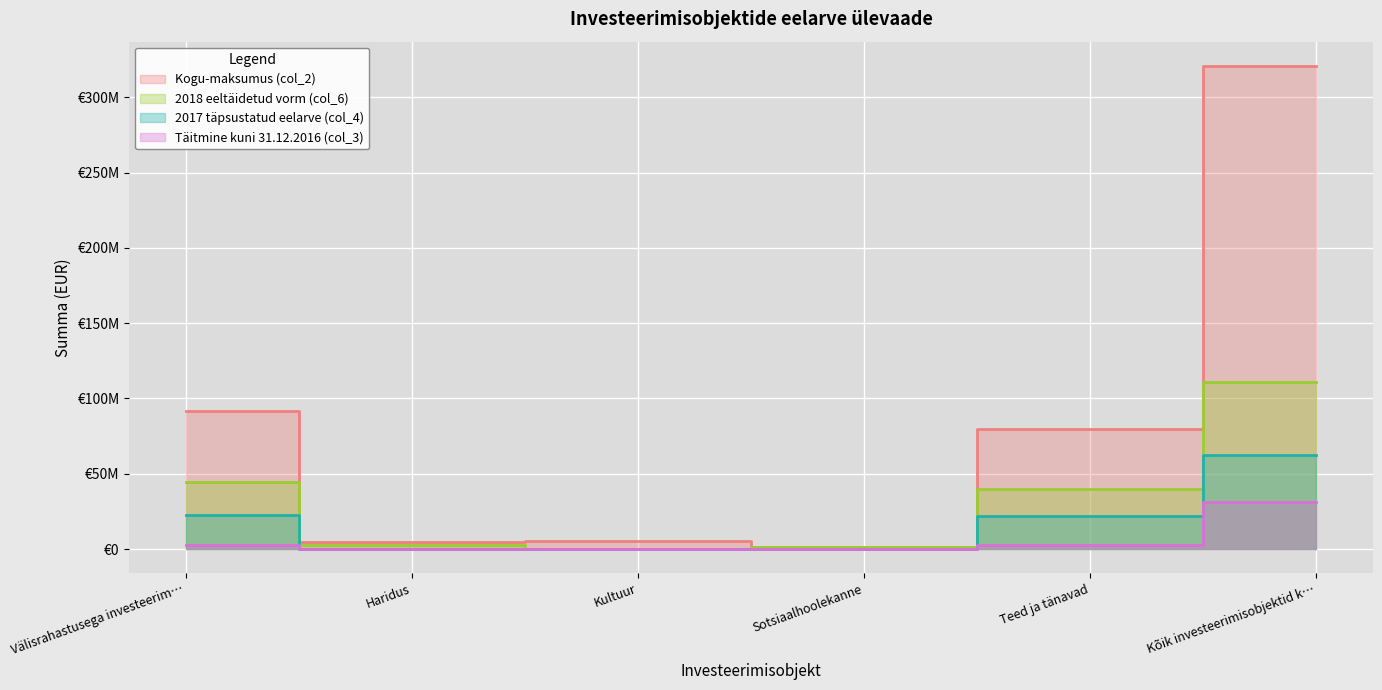

True or false: Kogu-maksumus (col_2) and Täitmine kuni 31.12.2016 (col_3) intersect in this chart.

False